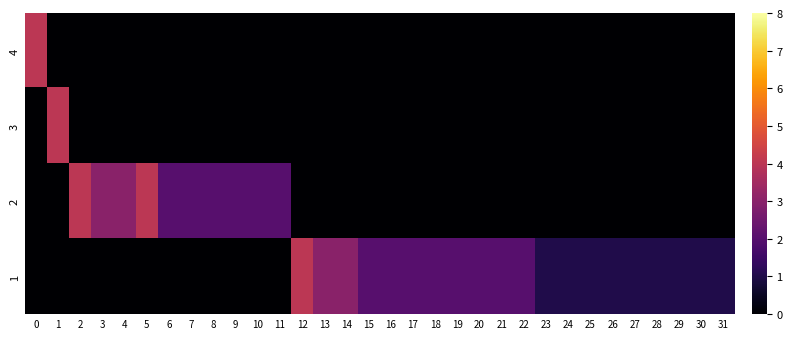

What is the difference between the highest and lowest values at 1?

4